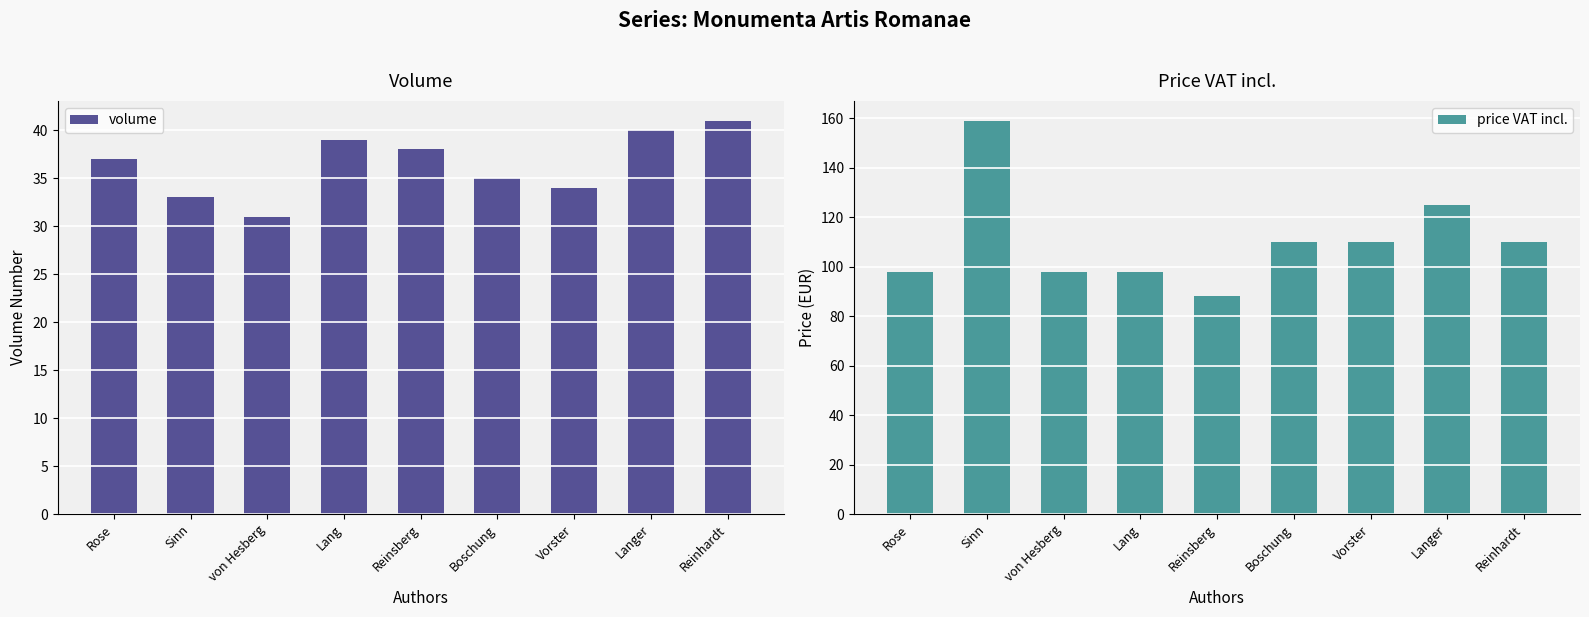

At Reinsberg, list the series in order from smallest to largest.

volume, price VAT incl.